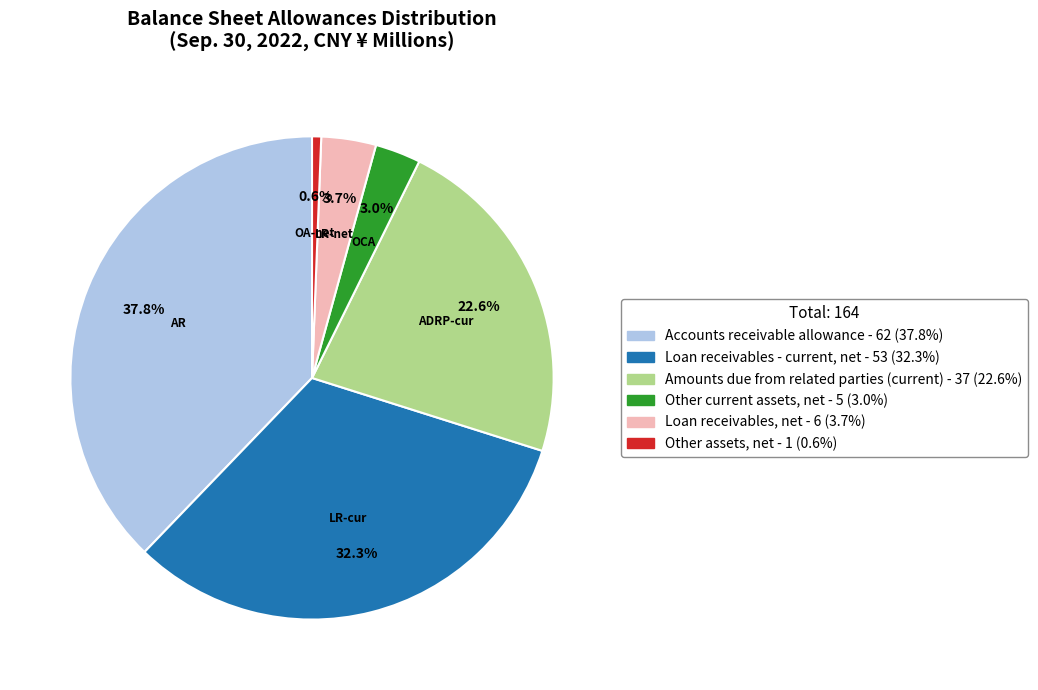

Which has a higher value, Accounts receivable allowance or Other current assets, net?

Accounts receivable allowance